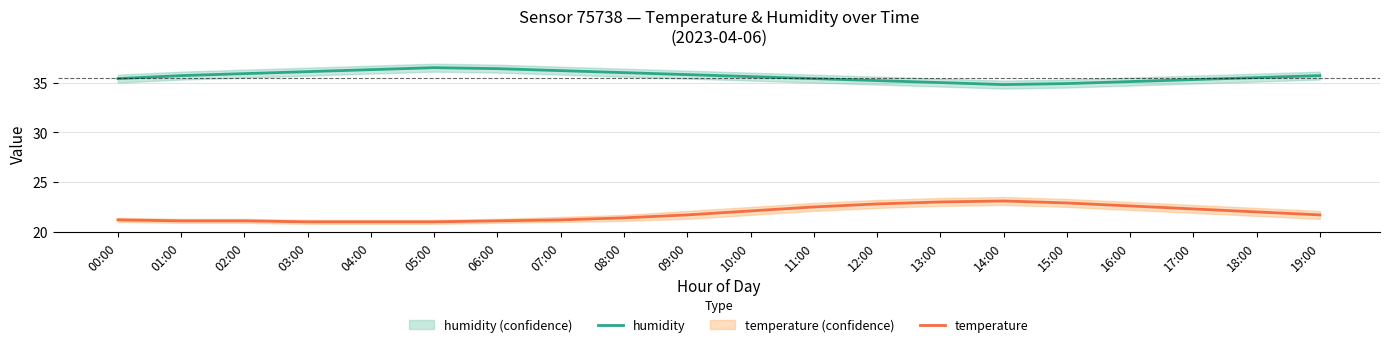

Does the chart display data point markers on the line(s)?

No